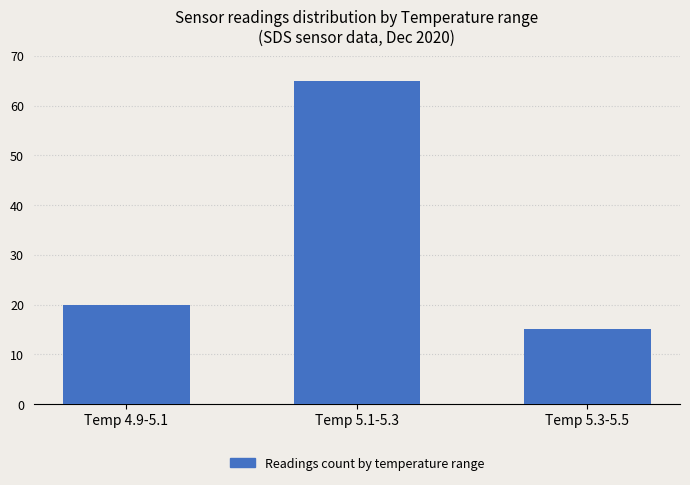

What is the maximum value shown in the chart?

65